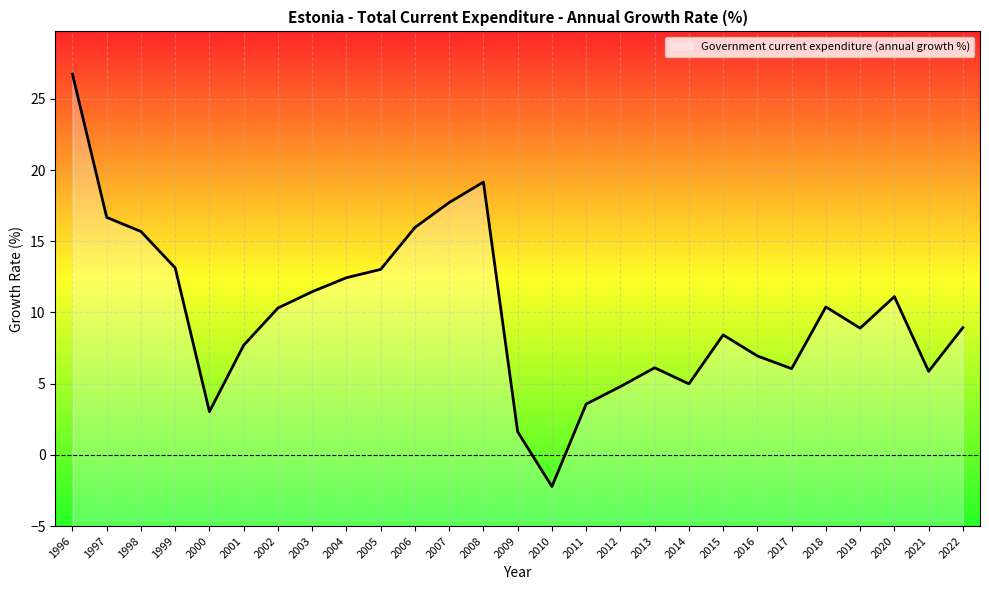

Which has a higher value, 2012 or 2009?

2012